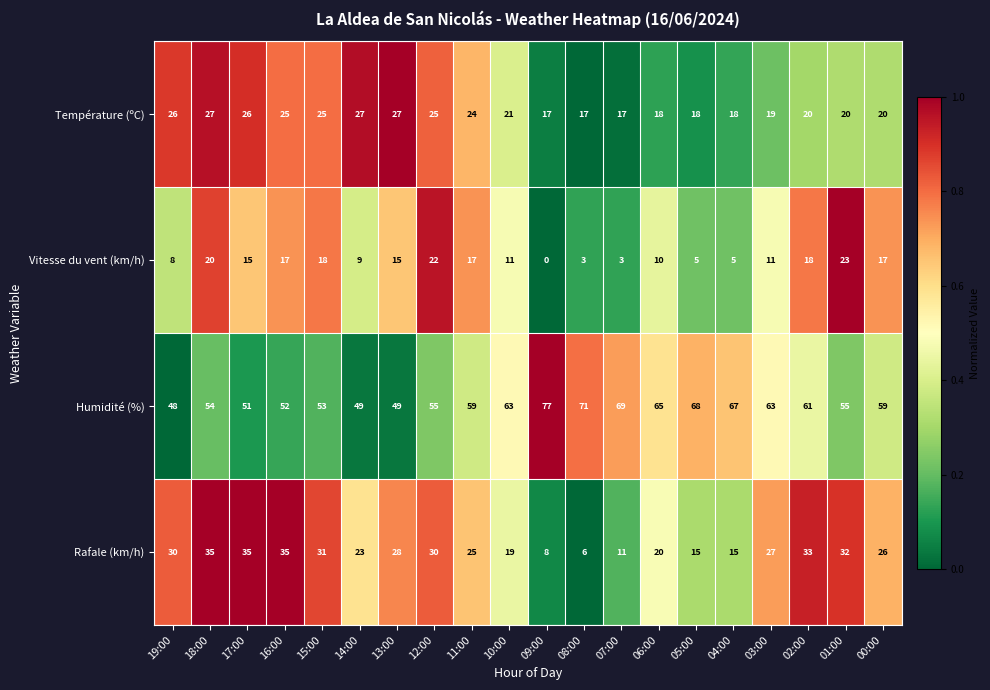

Which series has the largest total across all categories?

Humidité (%)